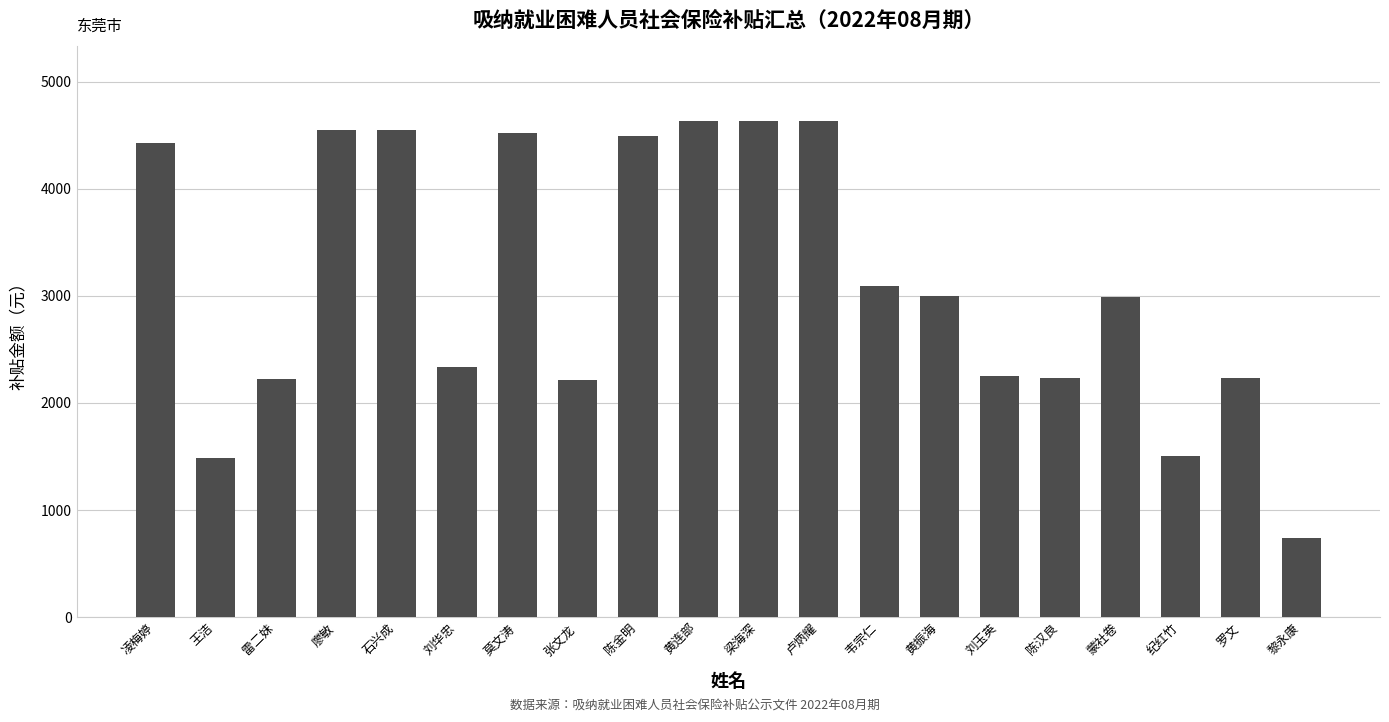

What is the value of the 3rd bar from the left?

2221.4